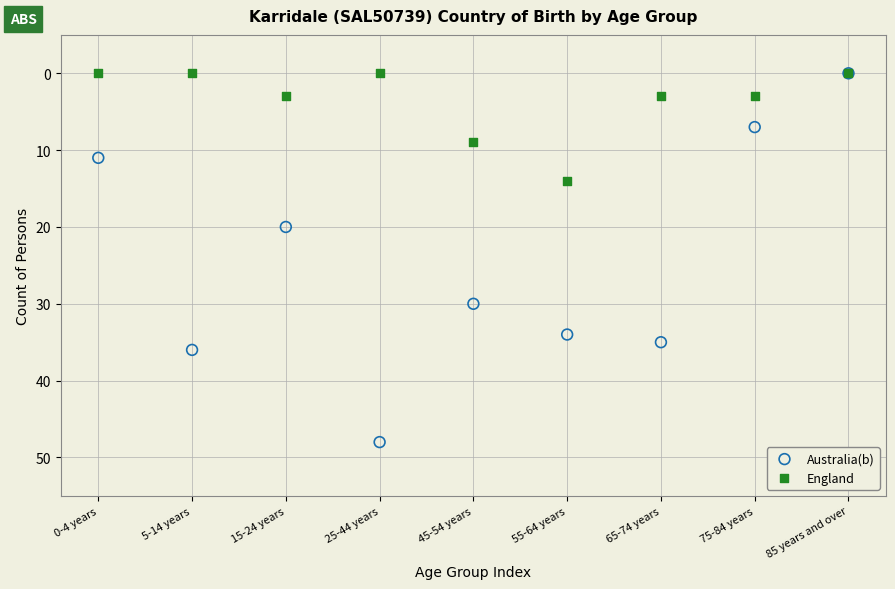

Which series contains the highest Y value?

Australia(b)